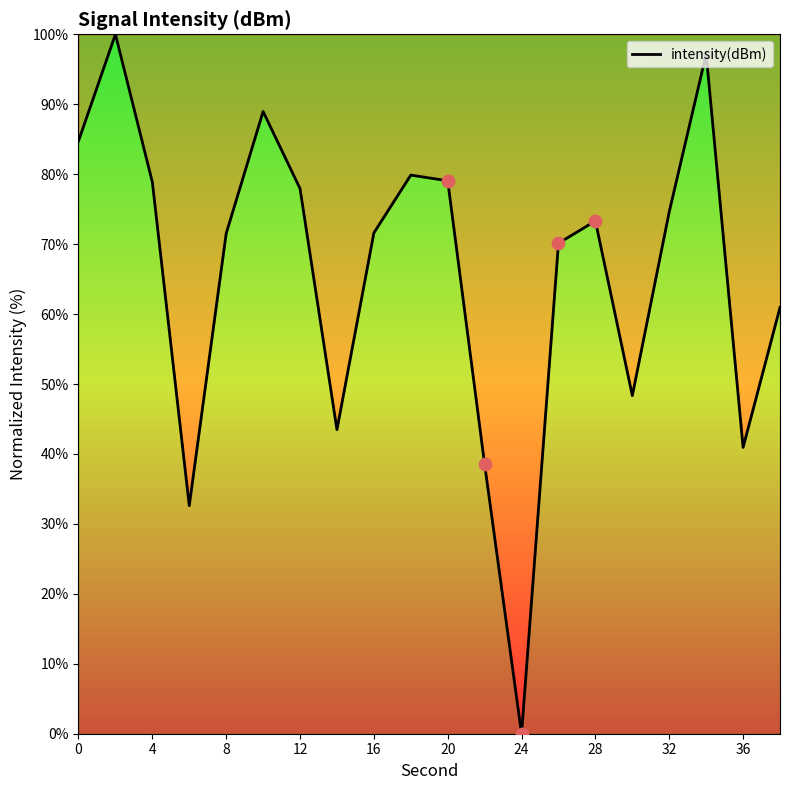

What is the difference between the maximum and minimum values?

100.0